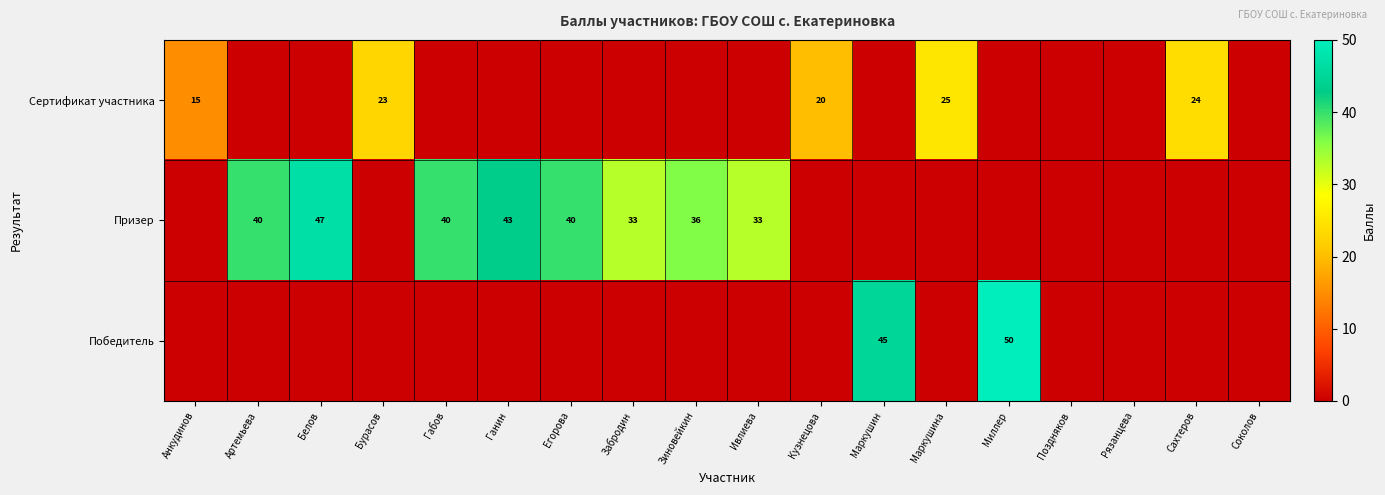

How many series are shown in this chart?

3